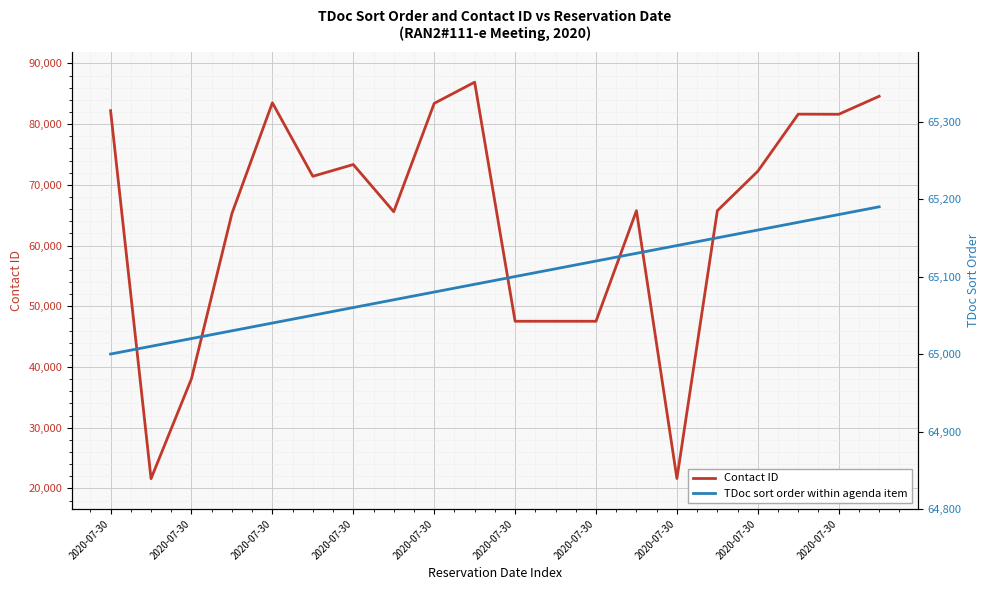

At which category is the sum across all series the highest?

2020-07-30